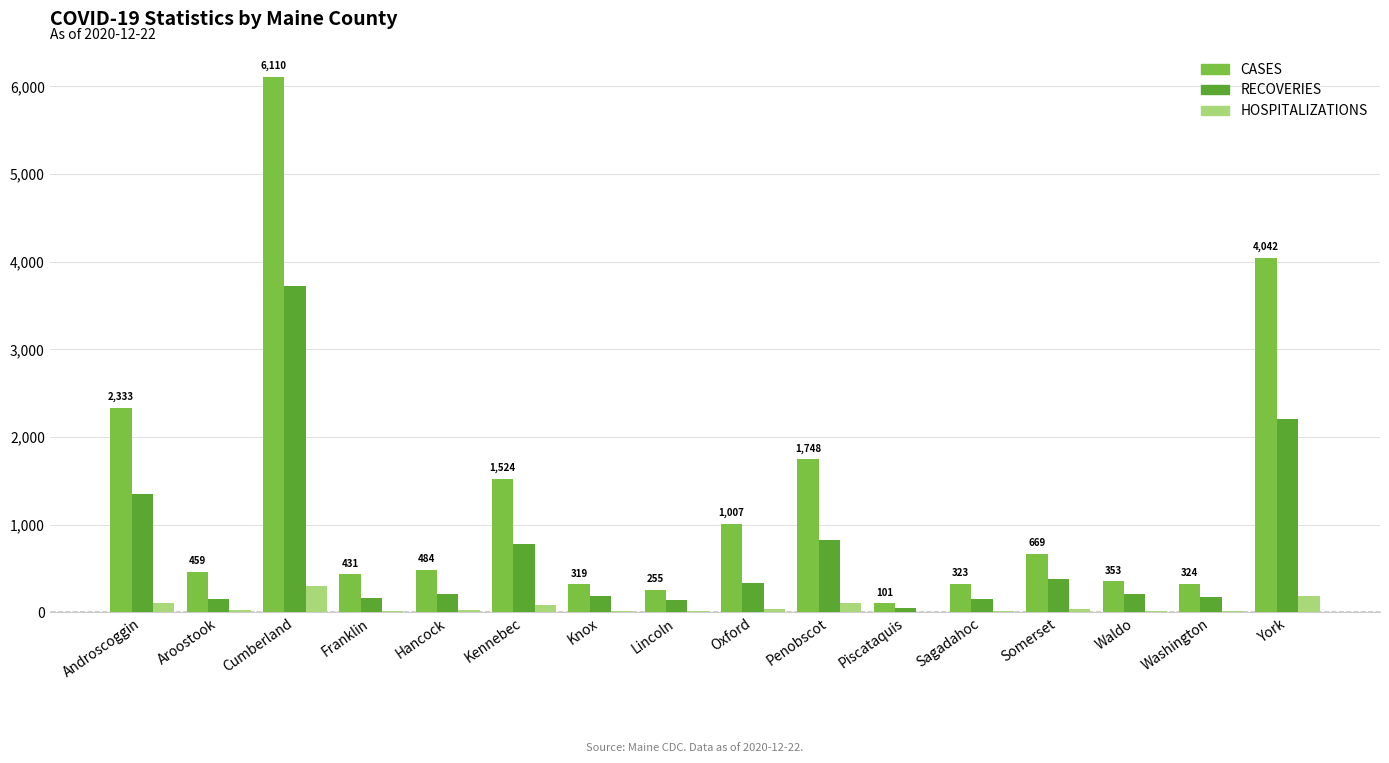

Which series has the largest total across all categories?

CASES